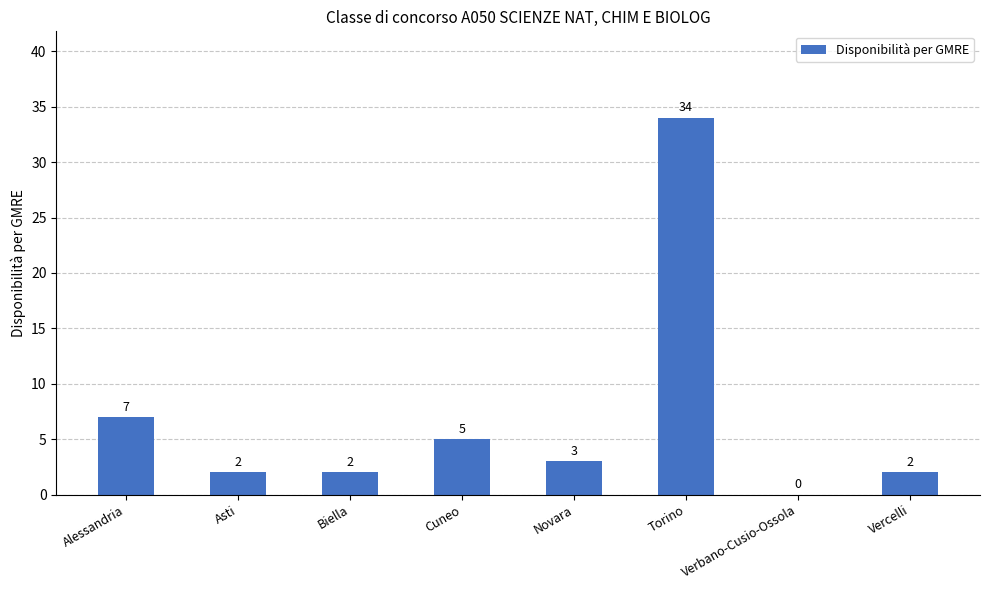

At which label does the data first exceed 3?

Alessandria